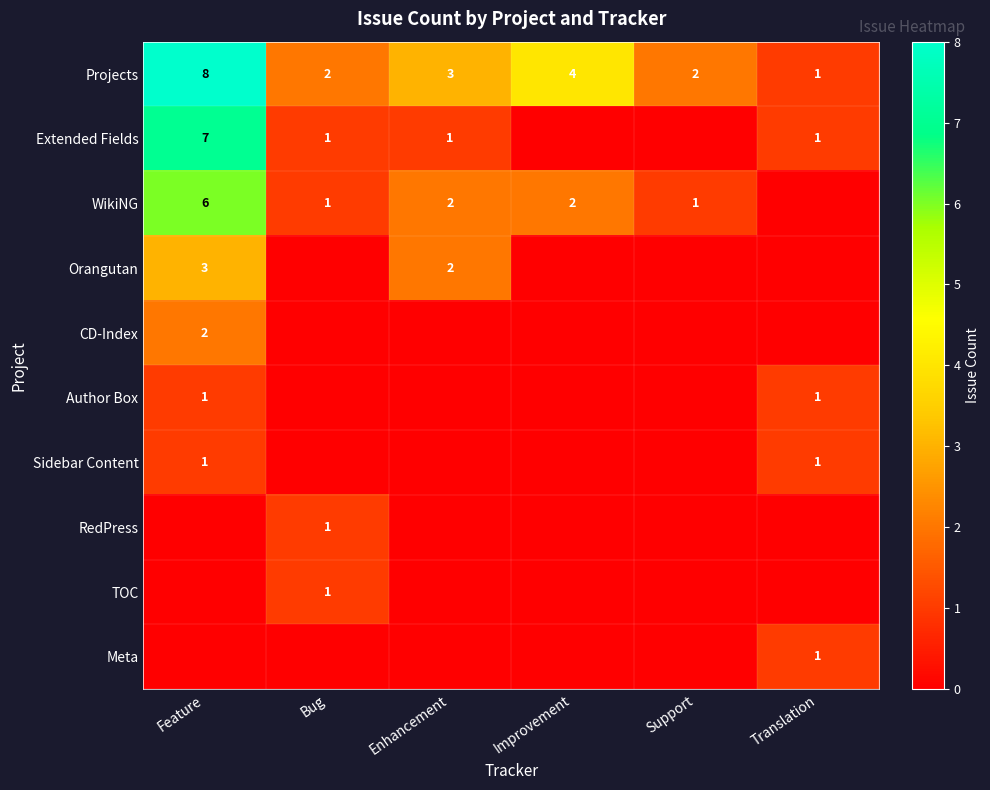

What is the difference between the maximum and minimum values in the Projects series?

7